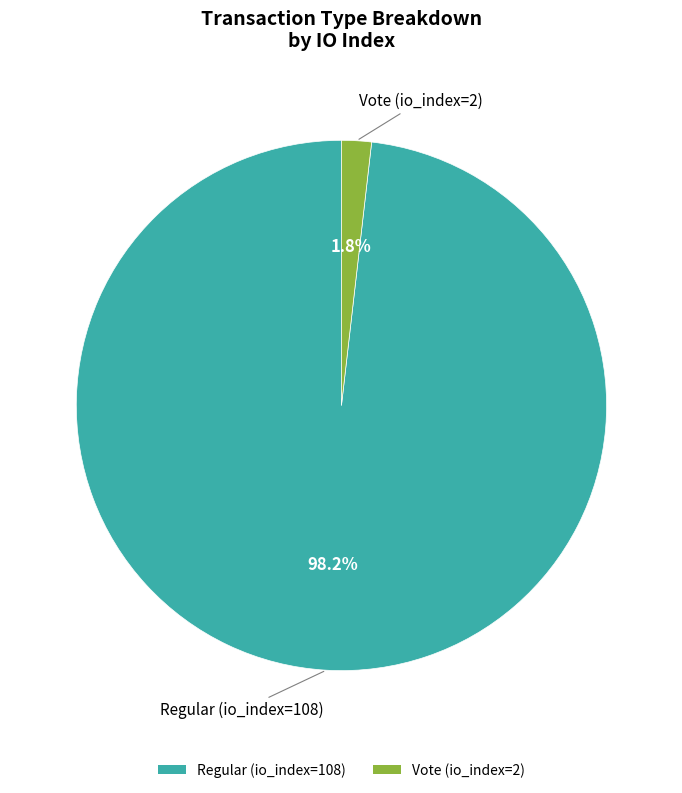

Which slice represents more than half of the pie?

Regular (io_index=108)